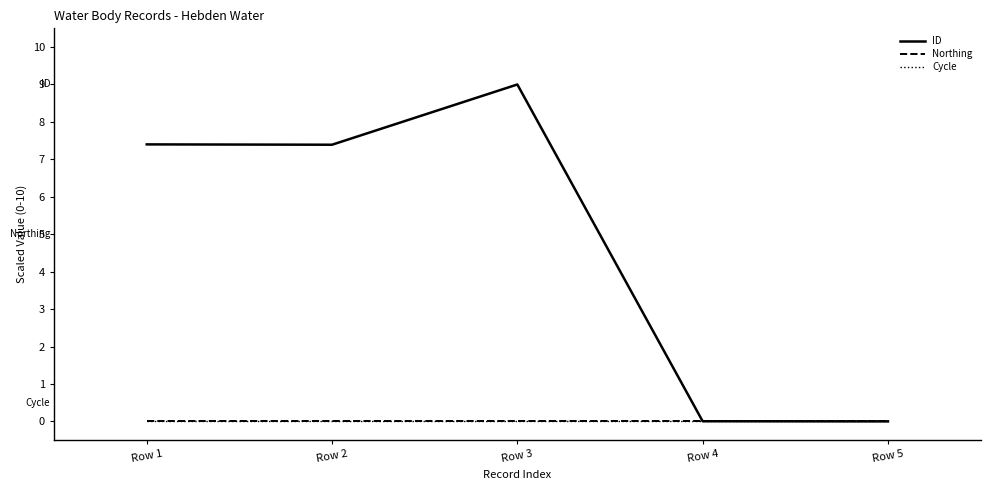

Reading right to left, transcribe all the data shown in this chart.

ID: Row 5=0.0	Row 4=0.0	Row 3=9.0	Row 2=7.4	Row 1=7.4
Northing: Row 5=0.0	Row 4=0.0	Row 3=0.0	Row 2=0.0	Row 1=0.0
Cycle: Row 5=0.0	Row 4=0.0	Row 3=0.0	Row 2=0.0	Row 1=0.0